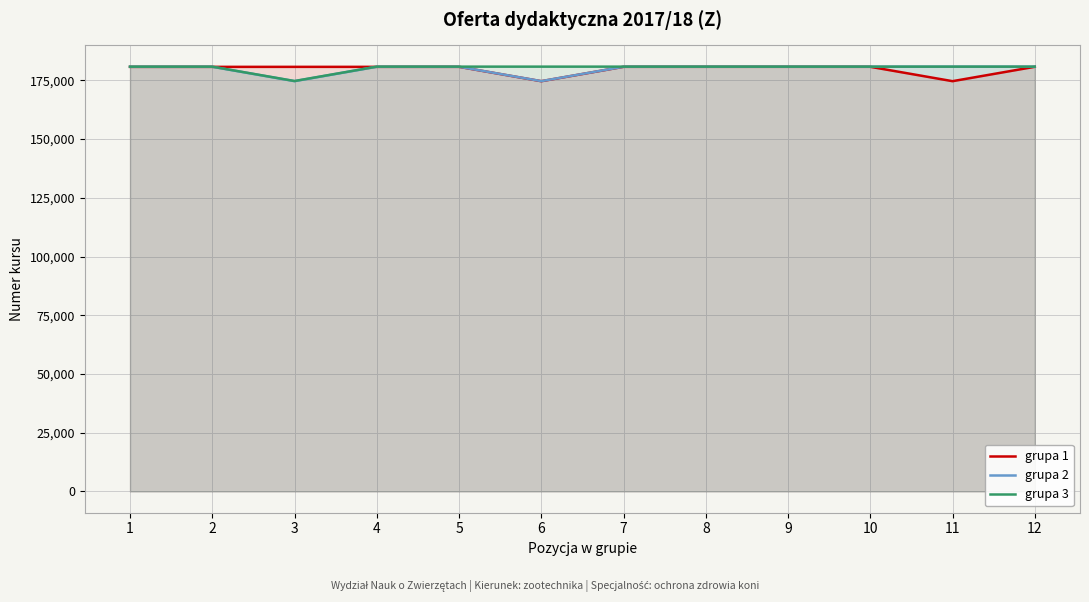

Which category has the highest value in the grupa 3 series?

4